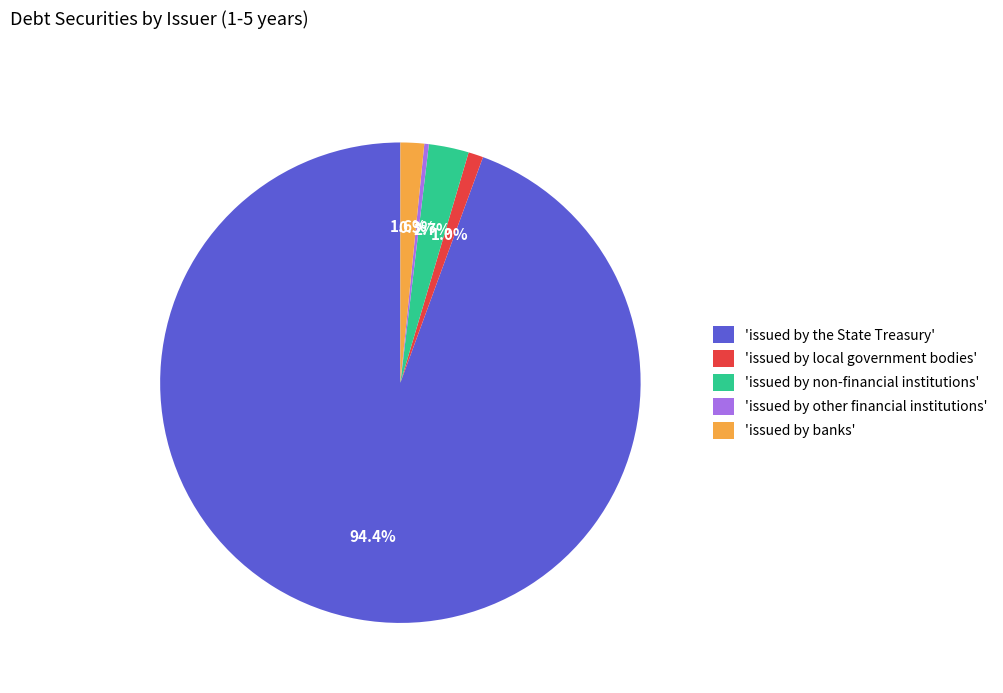

Between 'issued by non-financial institutions' and 'issued by banks', which is larger?

'issued by non-financial institutions'